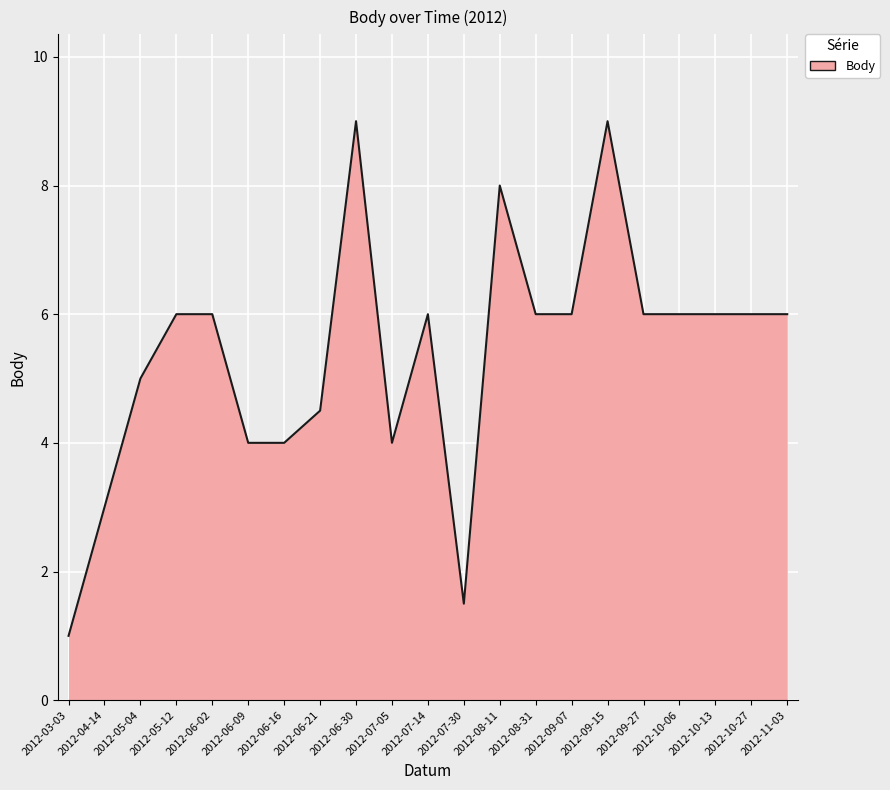

What is the difference between the values at 2012-05-12 and 2012-08-11?

2.0